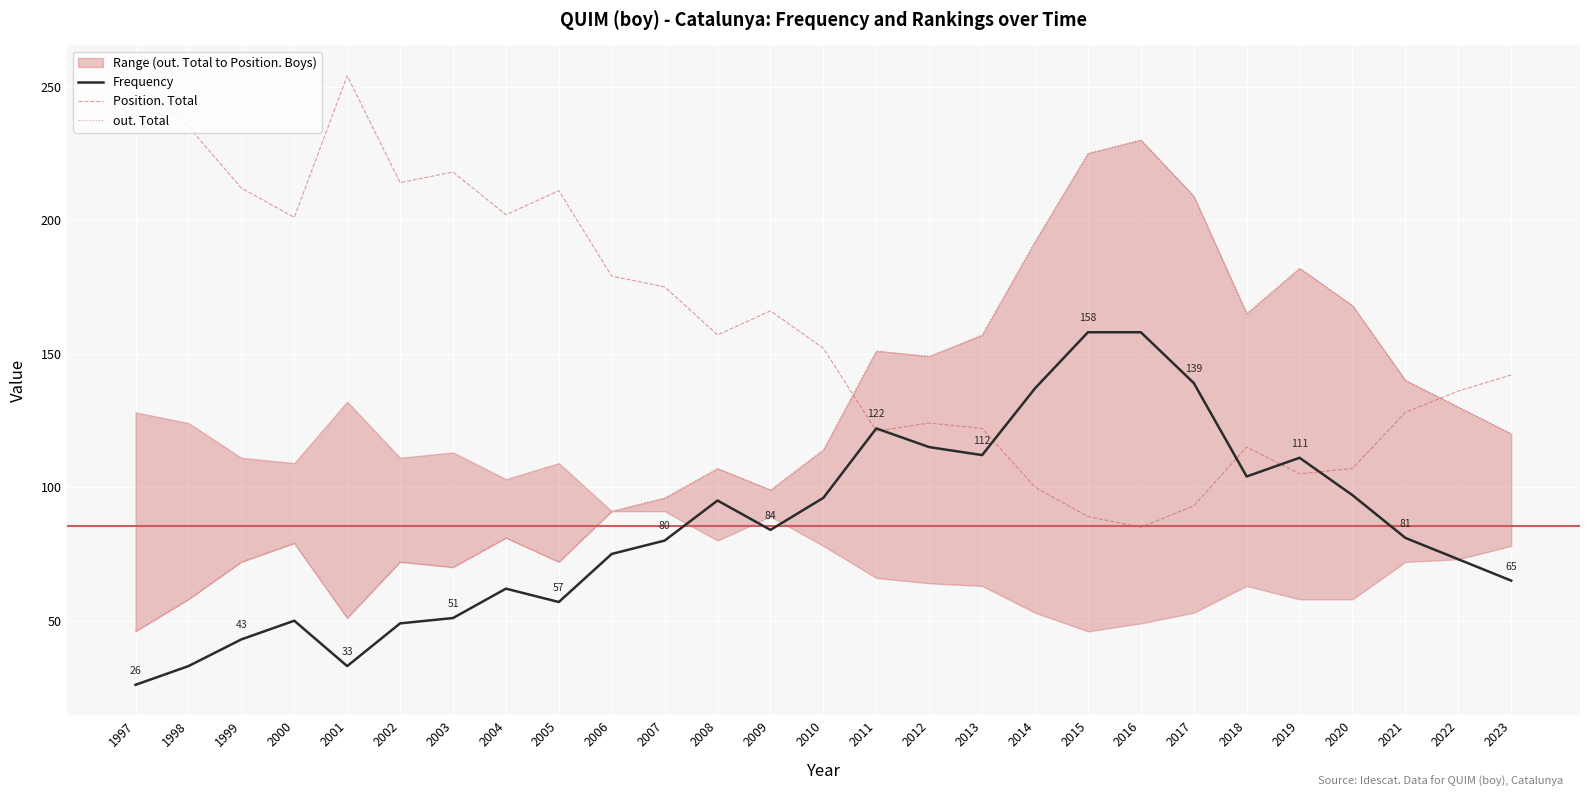

Rank the series by their maximum value, from lowest to highest.

Frequency, out. Total, Position. Total